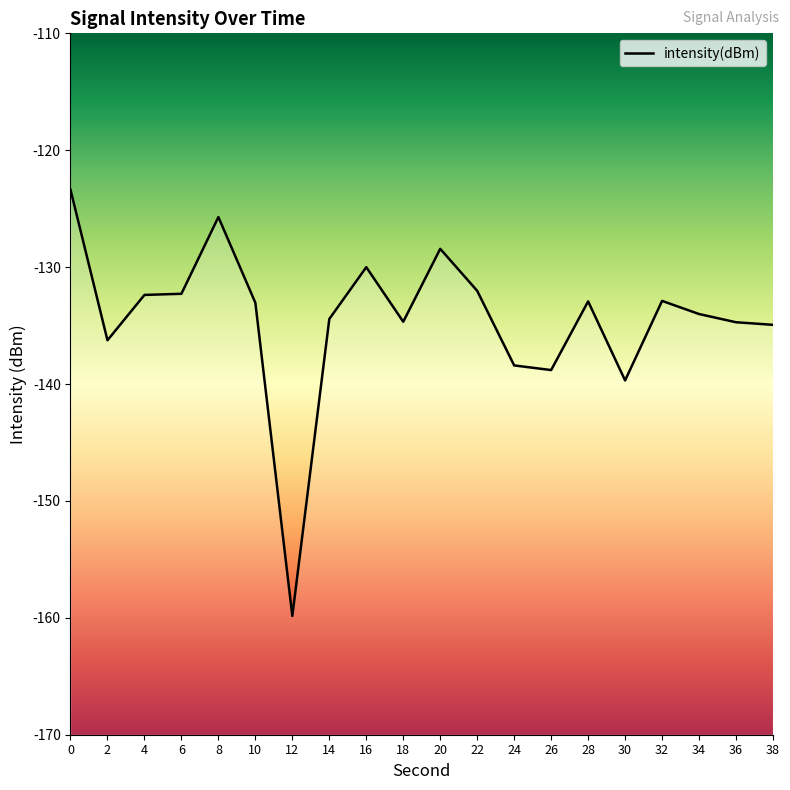

Count the number of data series in this chart.

1